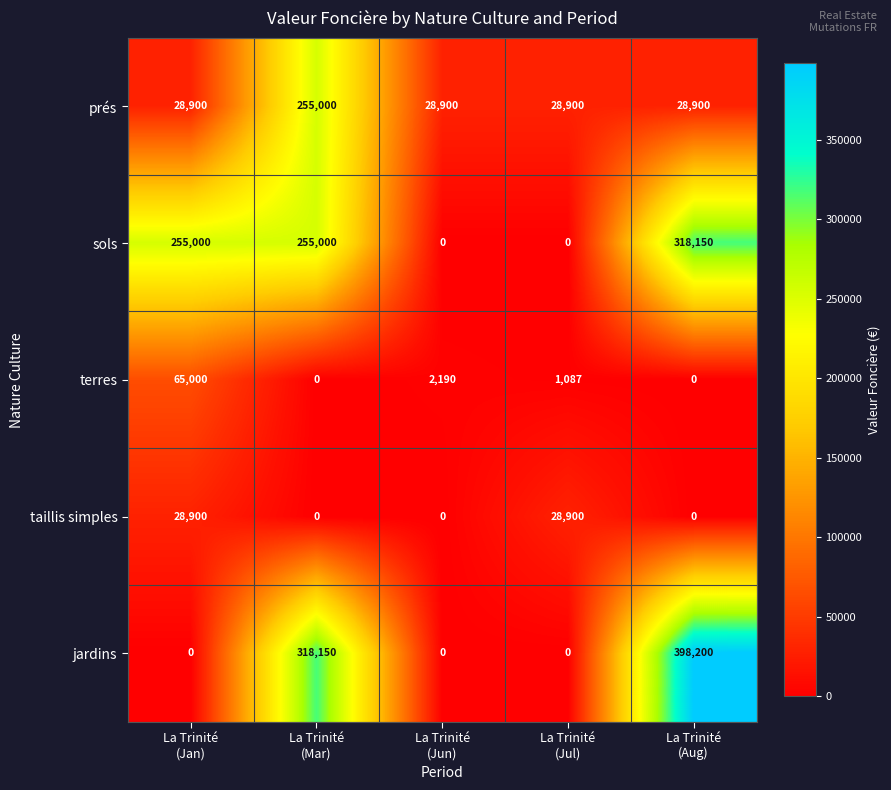

Reading left to right, transcribe all the data shown in this chart.

prés: 28900	255000	28900	28900	28900
sols: 255000	255000	0	0	318150
terres: 65000	0	2190	1087	0
taillis simples: 28900	0	0	28900	0
jardins: 0	318150	0	0	398200